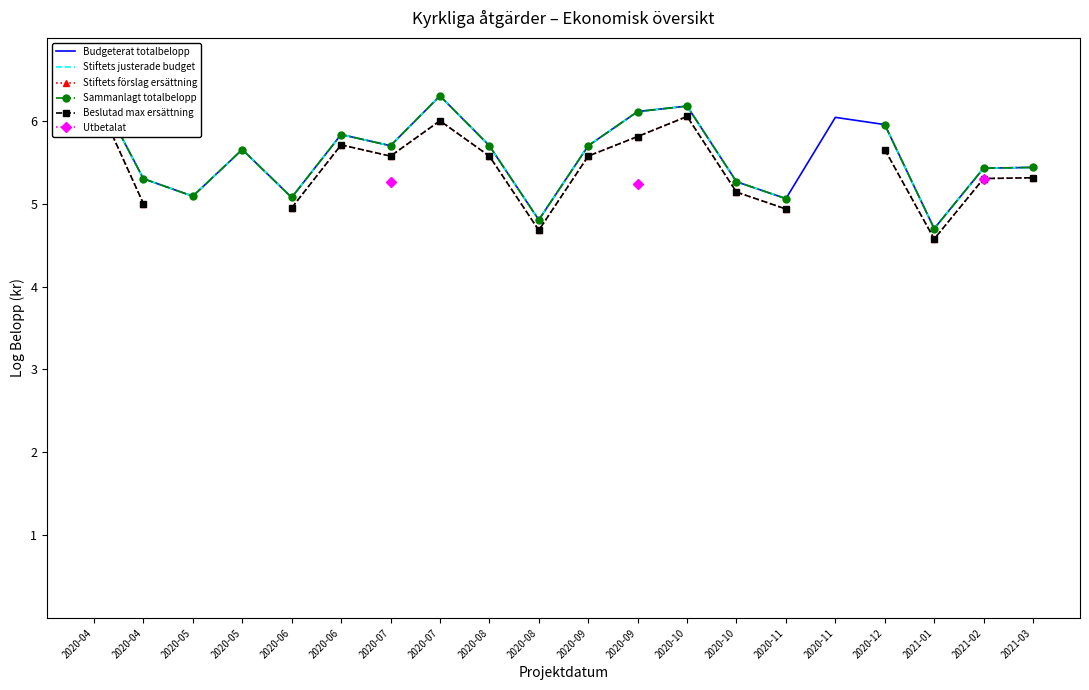

The value of Sammanlagt totalbelopp at 2021-02 is 5.4. True or false?

True